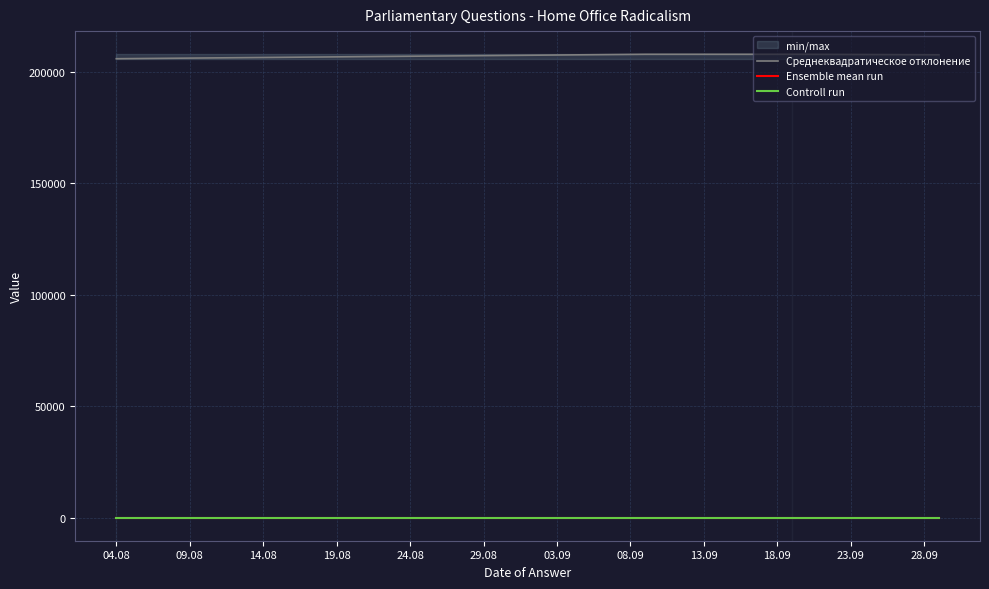

Between 14.08 and 19.08, which is larger?

14.08